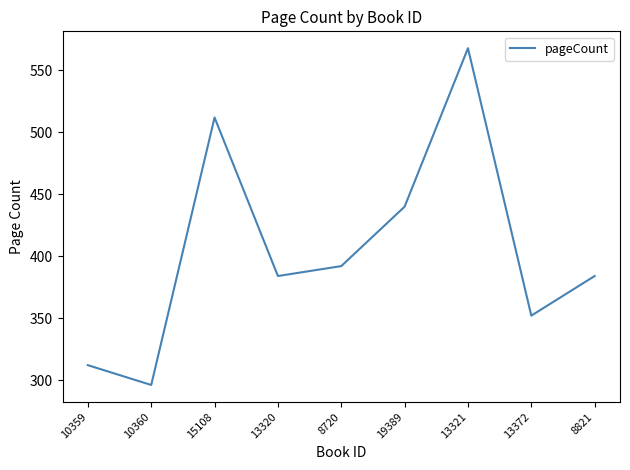

How many values are between 352 and 440?

5